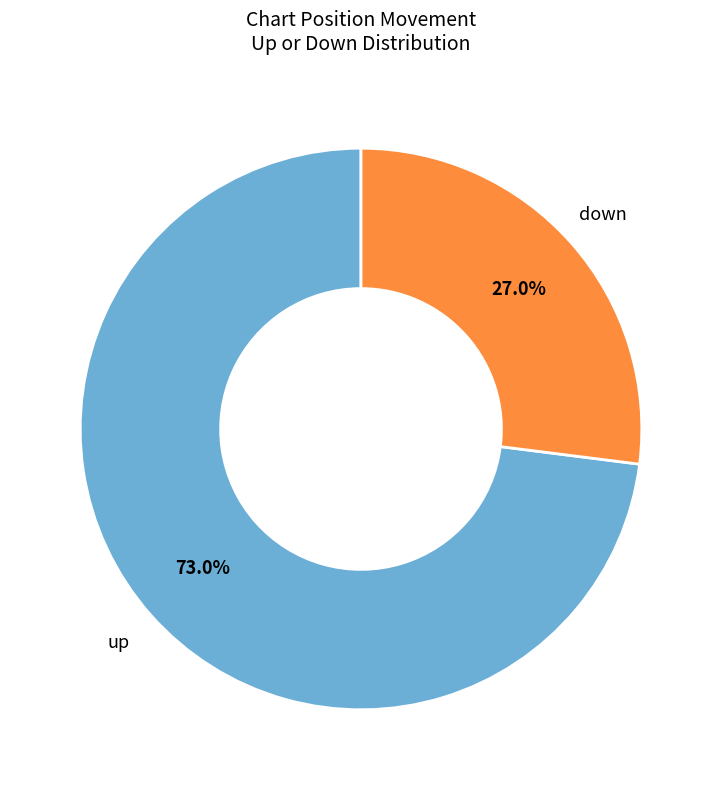

Is it true that up is 64% of the pie?

False